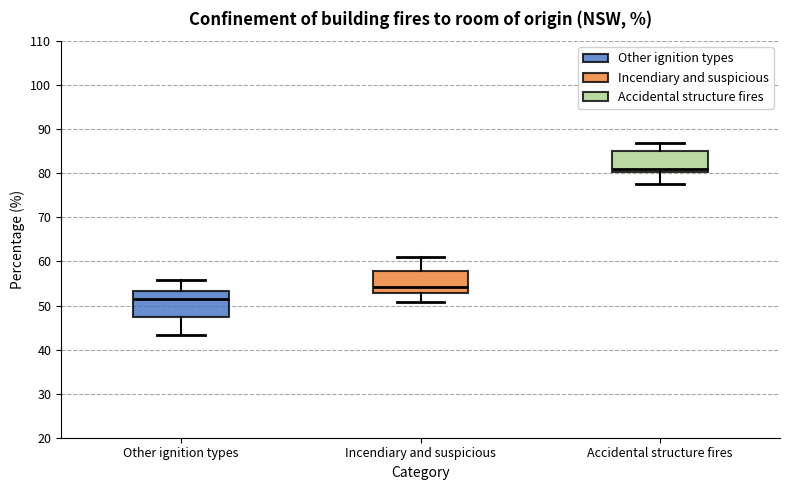

Reading left to right, read every box against the y-axis: the position of its median line, the range the box covers, and the ends of its whiskers. The values are not printed on the chart, so give them approximately, as read against the axis.

Other ignition types: median 51, box 47 to 53, whiskers 43 to 56
Incendiary and suspicious: median 54, box 53 to 58, whiskers 51 to 61
Accidental structure fires: median 81, box 80 to 85, whiskers 78 to 87